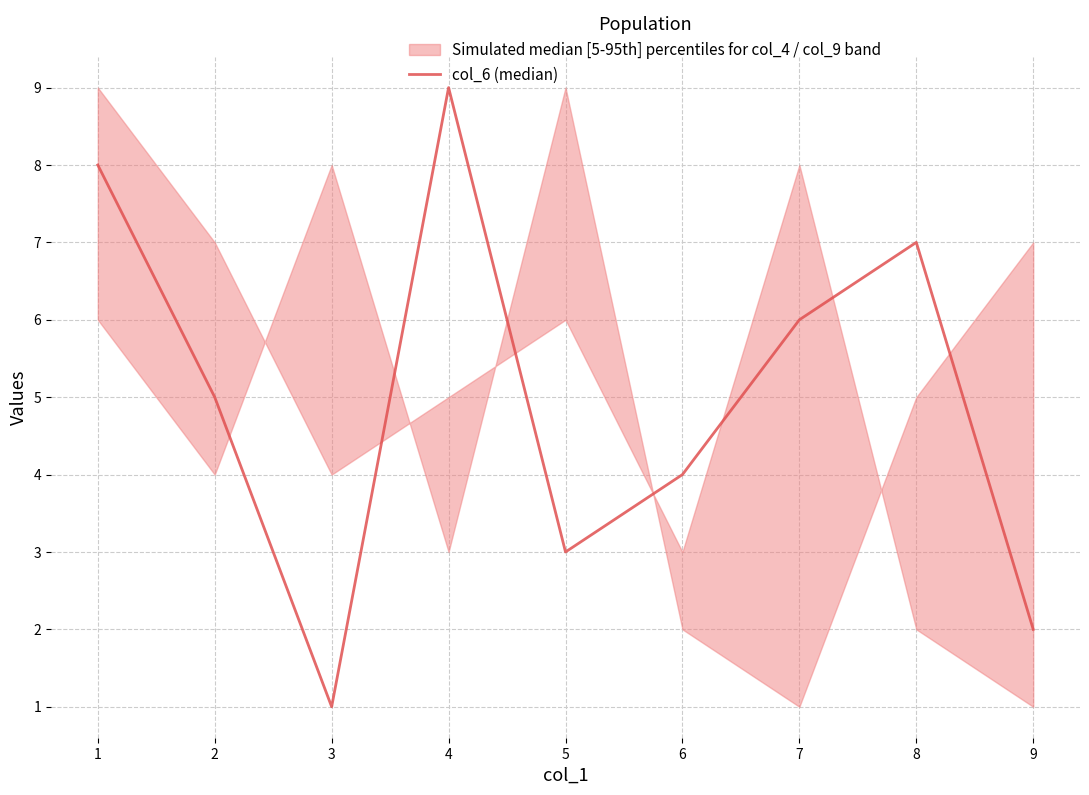

What is the sum of all values?

45